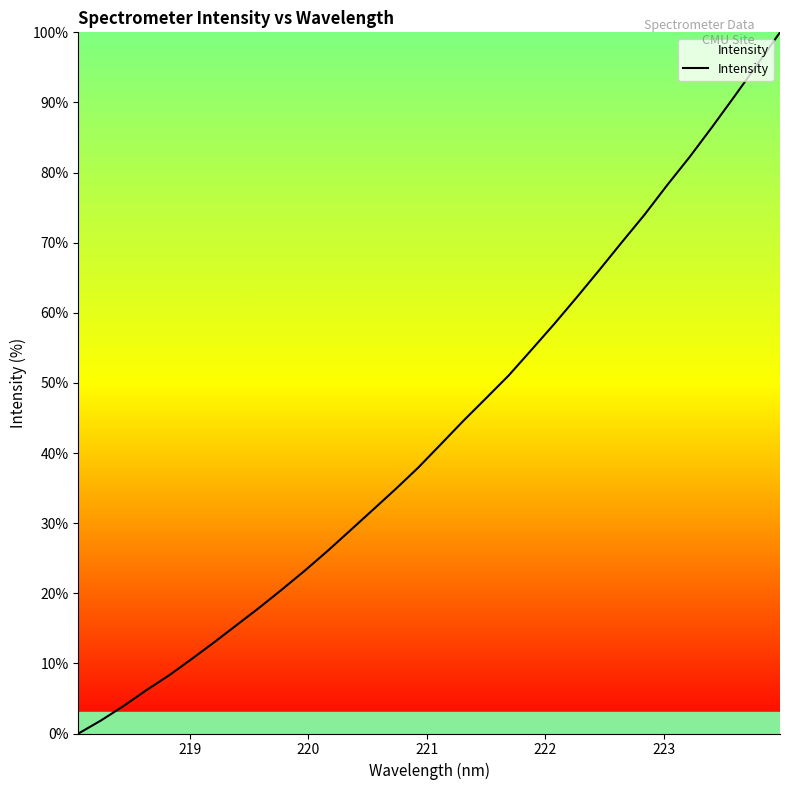

Reading left to right, transcribe all the data shown in this chart.

0.0	1.9	3.9	6.2	8.3	10.6	13.0	15.5	18.0	20.6	23.2	26.0	29.0	31.9	34.9	37.9	41.2	44.6	47.8	51.1	54.7	58.4	62.2	66.1	70.0	74.0	78.2	82.2	86.5	90.9	95.4	100.0